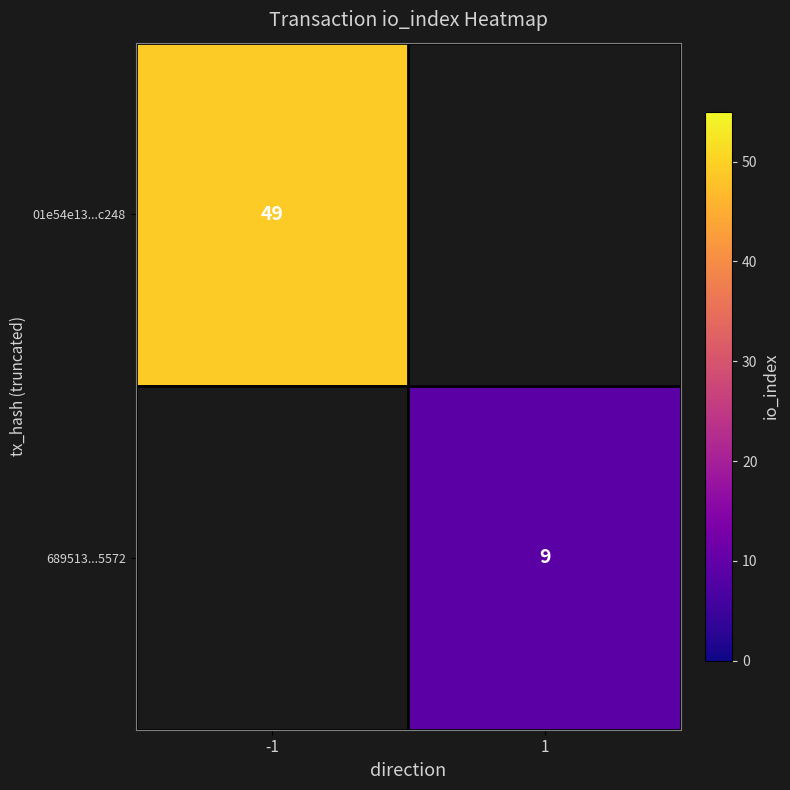

The value of 01e54e13...c248 at -1 is 66. True or false?

False